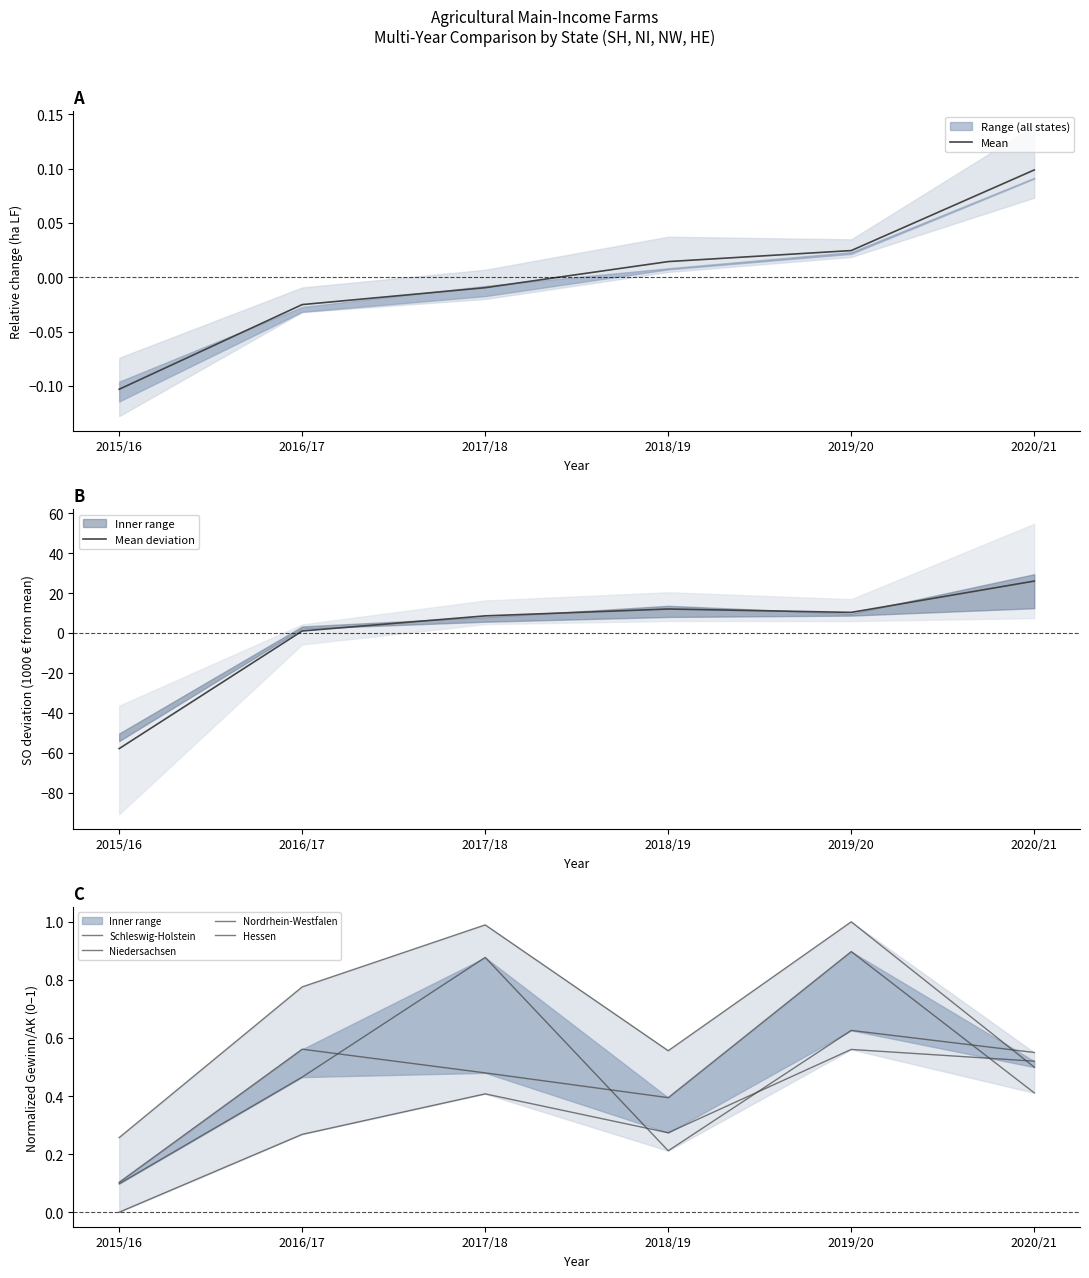

At which category is the sum across all series the highest?

2020/21